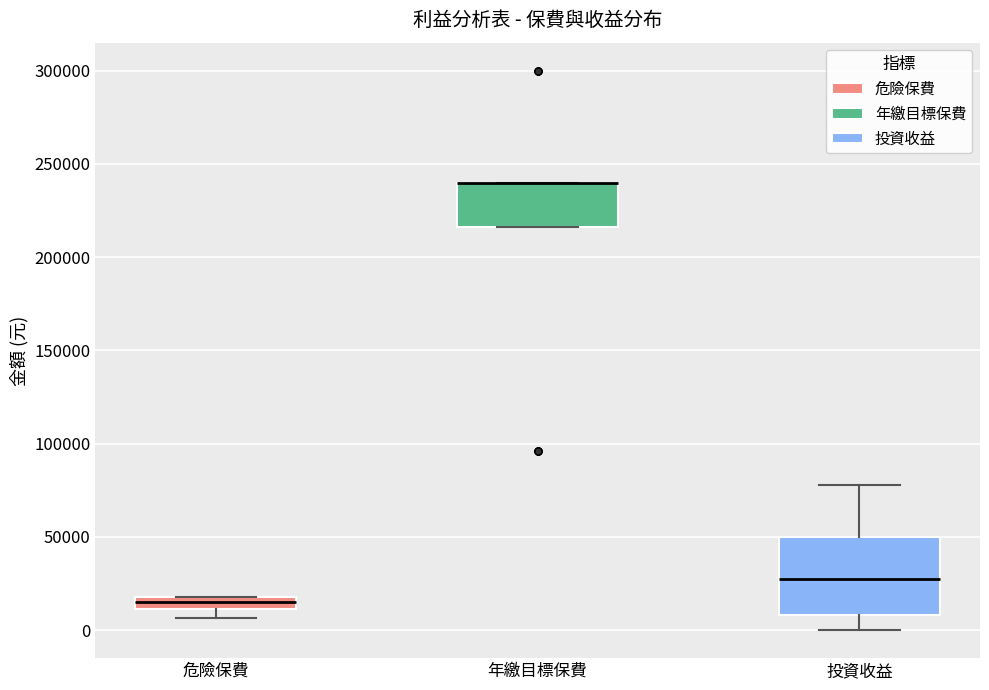

Where is the lower edge of the box for 危險保費 on the y-axis? The values are not printed on the chart, so give them approximately, as read against the axis.

10000